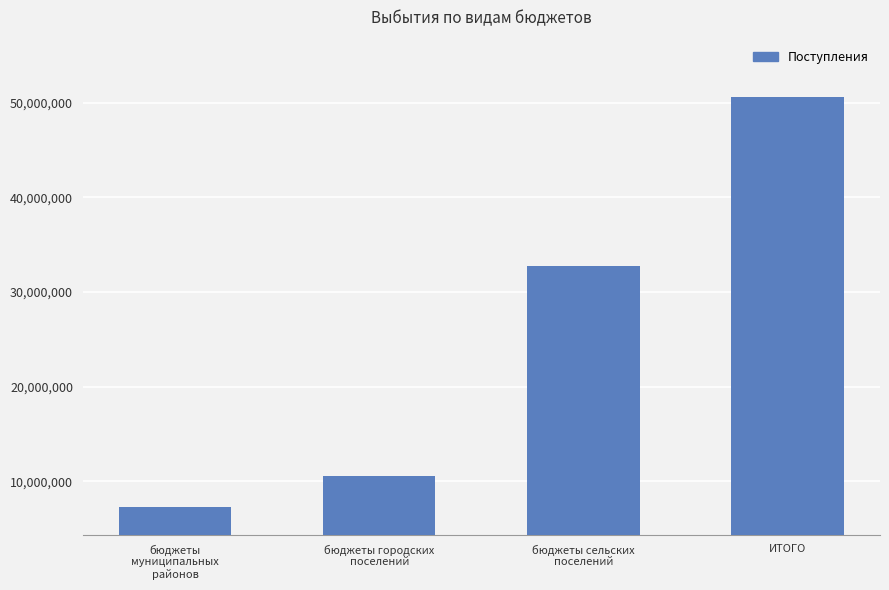

How many data points are above 32762866?

2